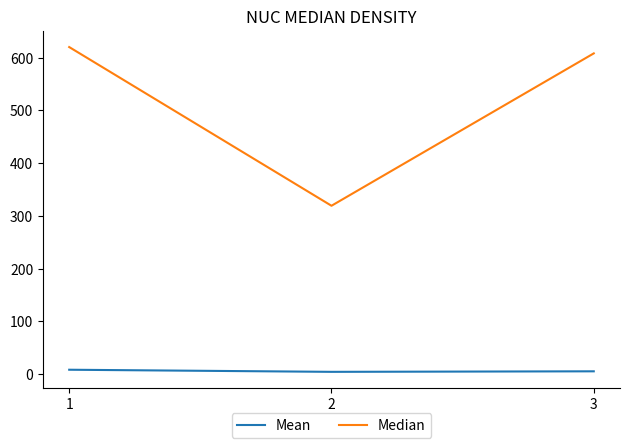

Which series has the widest spread of values?

Median